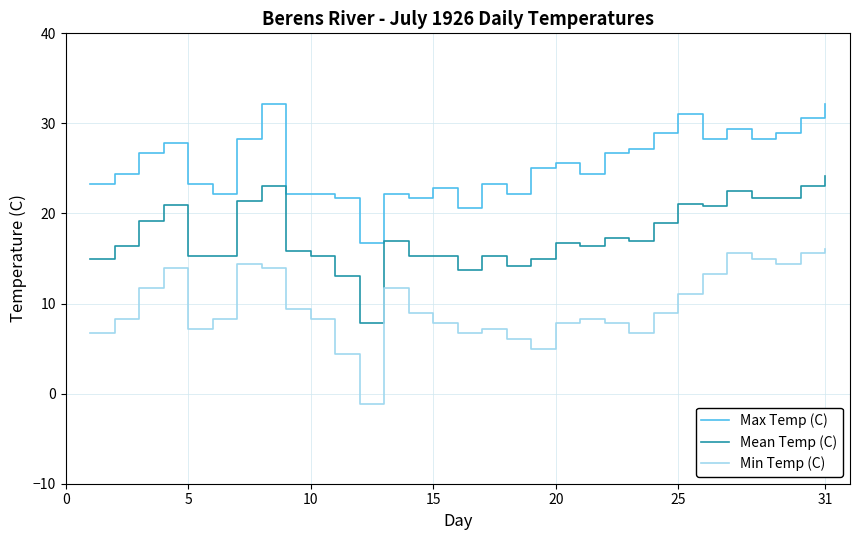

What is the difference between the maximum and minimum values in the Min Temp (C) series?

17.2